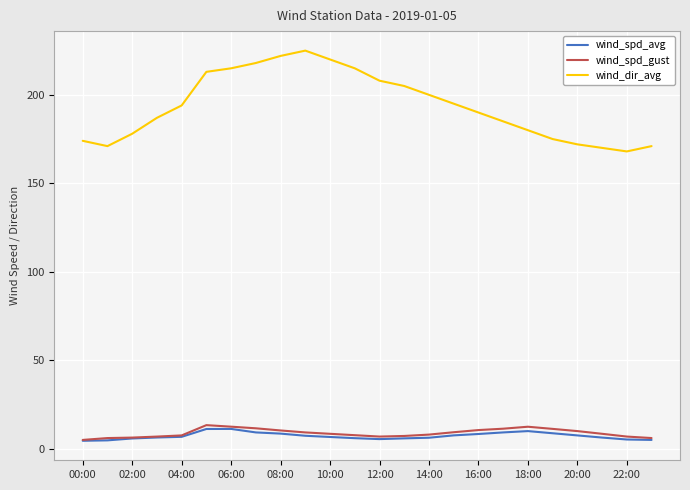

True or false: wind_dir_avg and wind_spd_avg intersect in this chart.

False